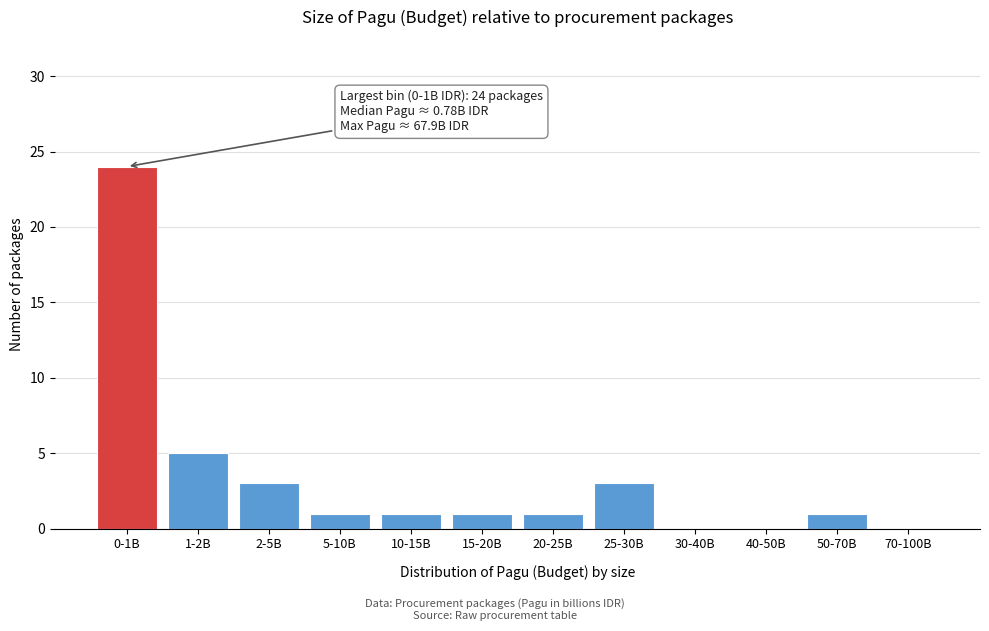

Reading left to right, transcribe all the data shown in this chart.

0-1B=24	1-2B=5	2-5B=3	5-10B=1	10-15B=1	15-20B=1	20-25B=1	25-30B=3	30-40B=0	40-50B=0	50-70B=1	70-100B=0